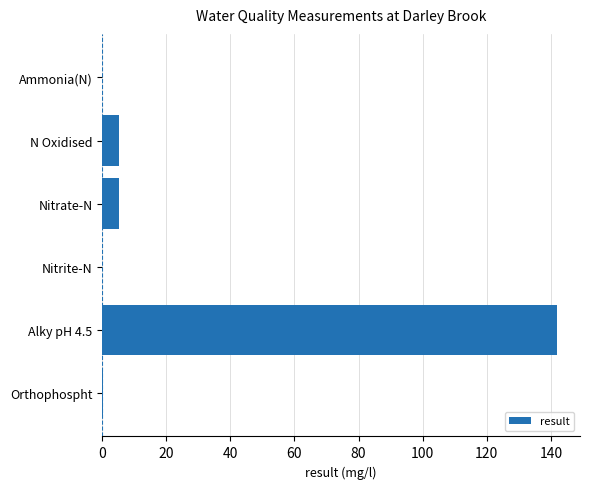

How many series are shown in this chart?

1